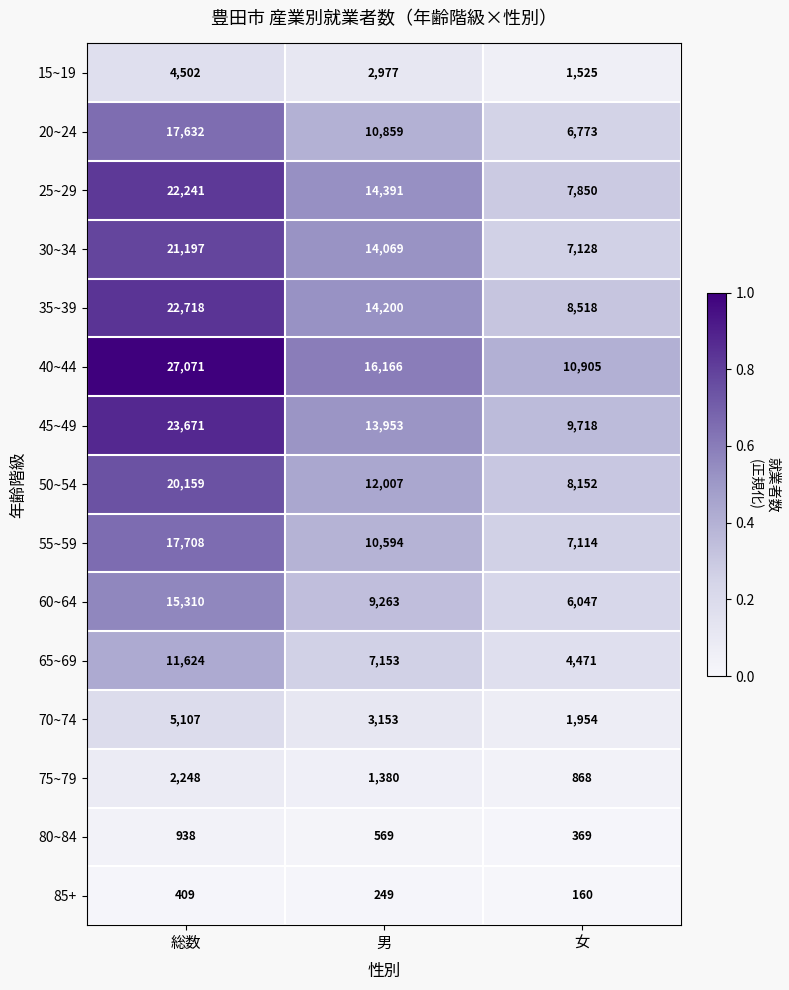

The value of 45~49 at 男 is 13953. True or false?

True